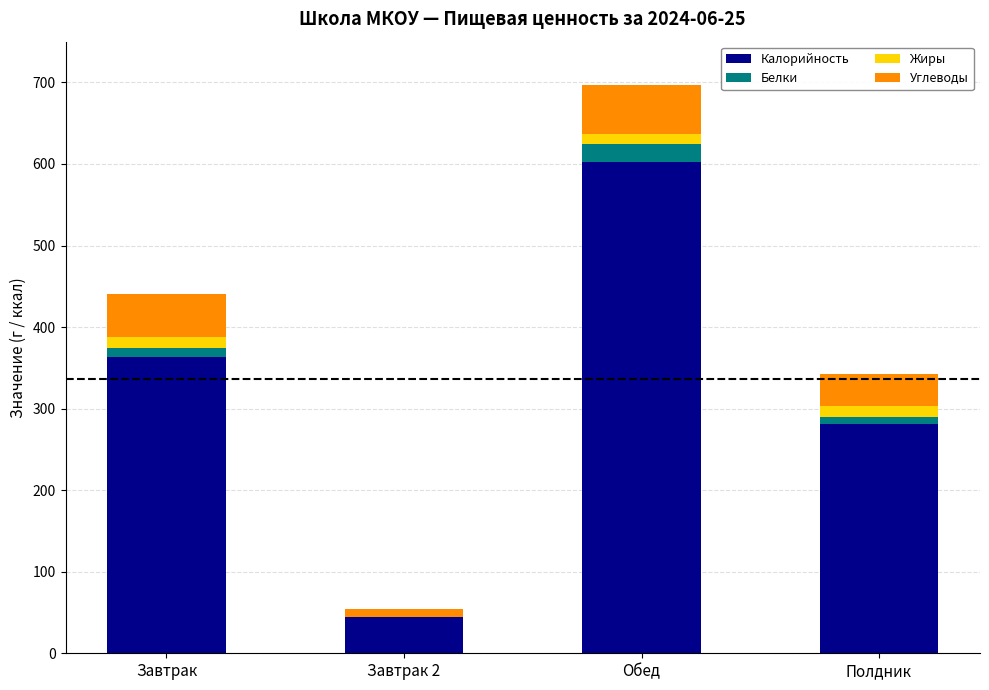

The value of Калорийность at Обед is 603.0. True or false?

True